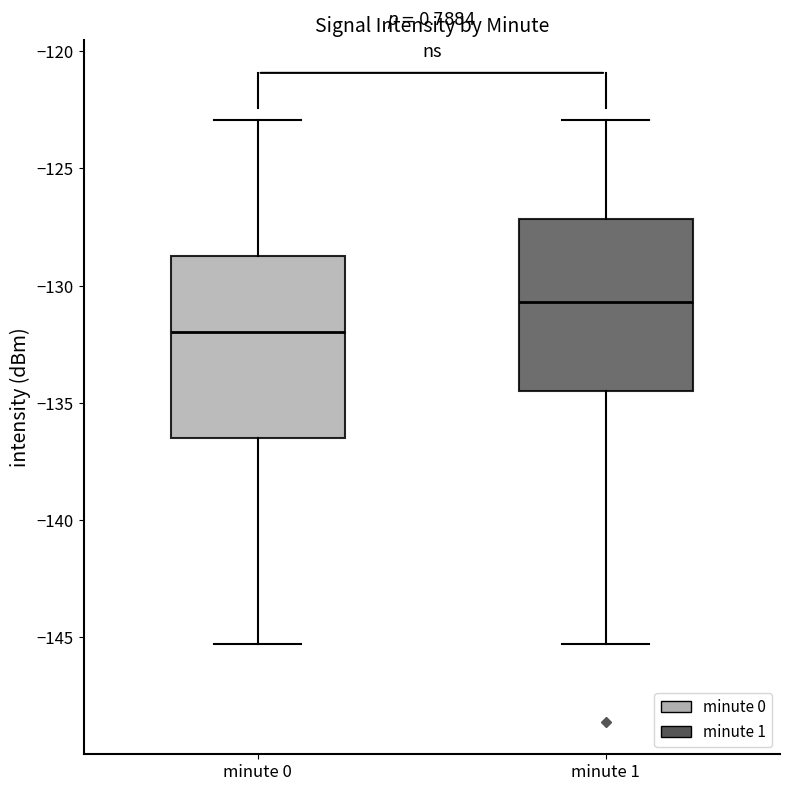

Which box's median line is the lowest?

minute 0